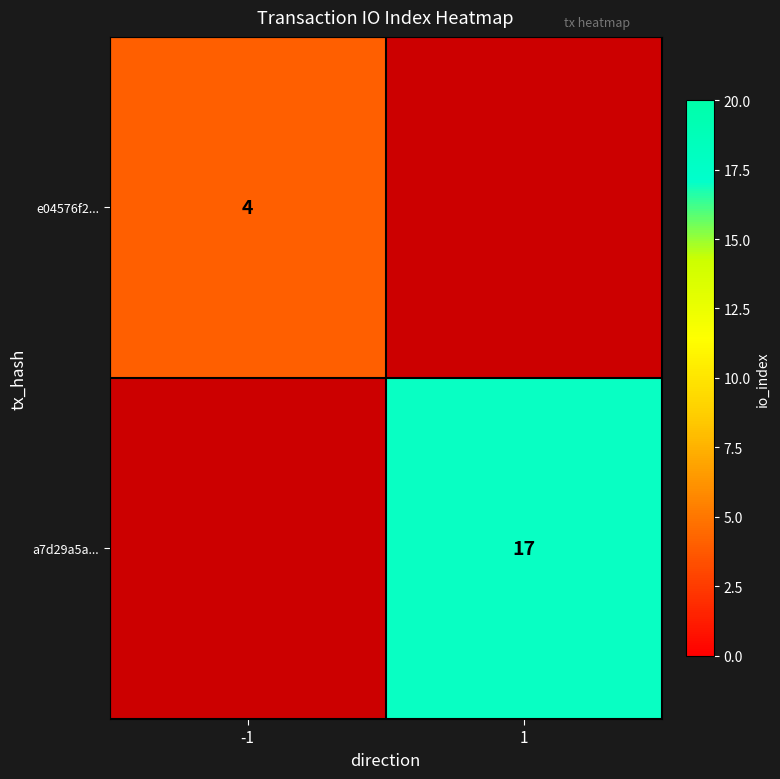

The value of a7d29a5a... at 1 is 17. True or false?

True